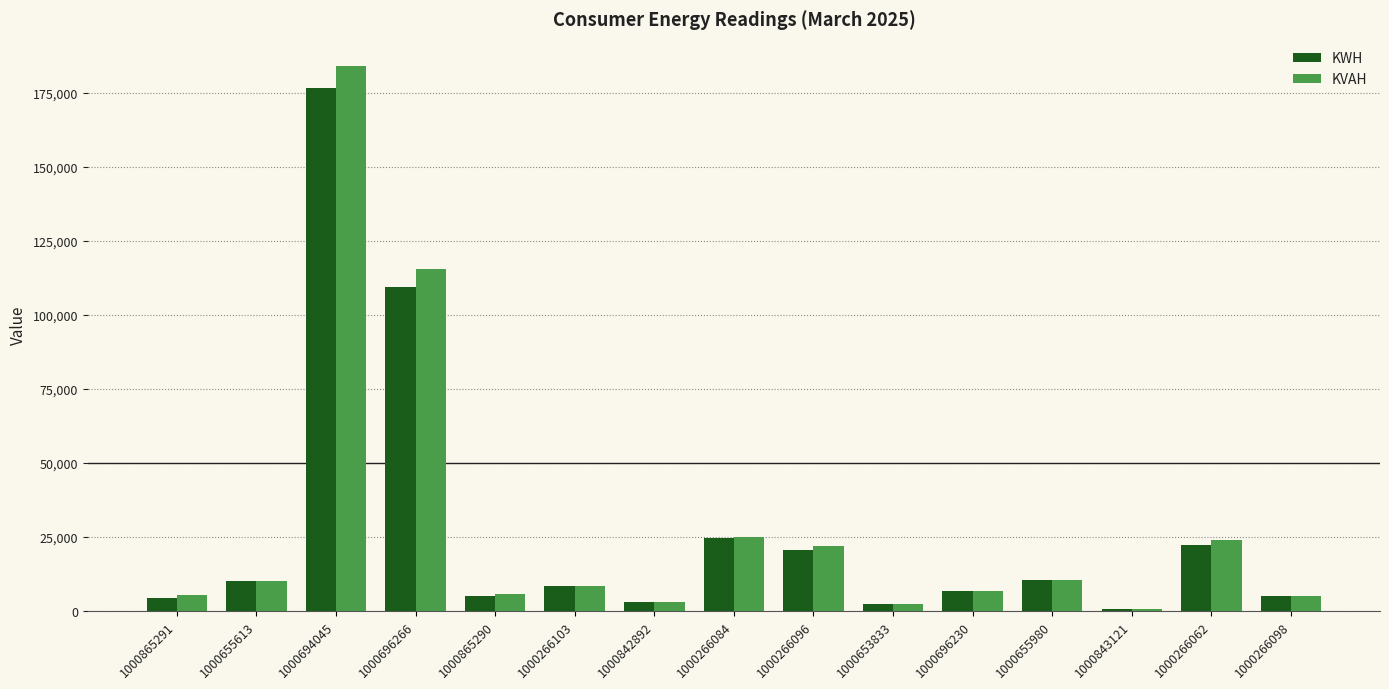

The KWH series shows 24396.0 at 1000266084. True or false?

True